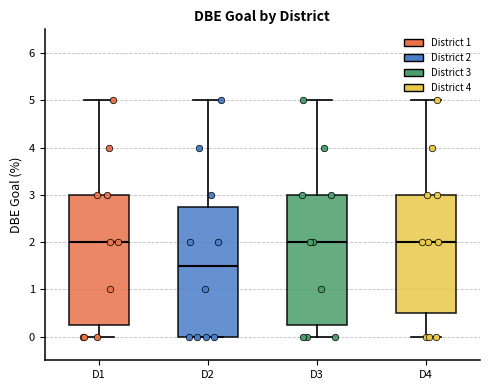

Reading left to right, read every box against the y-axis: the position of its median line, the range the box covers, and the ends of its whiskers. The values are not printed on the chart, so give them approximately, as read against the axis.

D1: median 2.0, box 0.3 to 3.0, whiskers 0.0 to 5.0
D2: median 1.5, box 0.0 to 2.8, whiskers 0.0 to 5.0
D3: median 2.0, box 0.3 to 3.0, whiskers 0.0 to 5.0
D4: median 2.0, box 0.5 to 3.0, whiskers 0.0 to 5.0